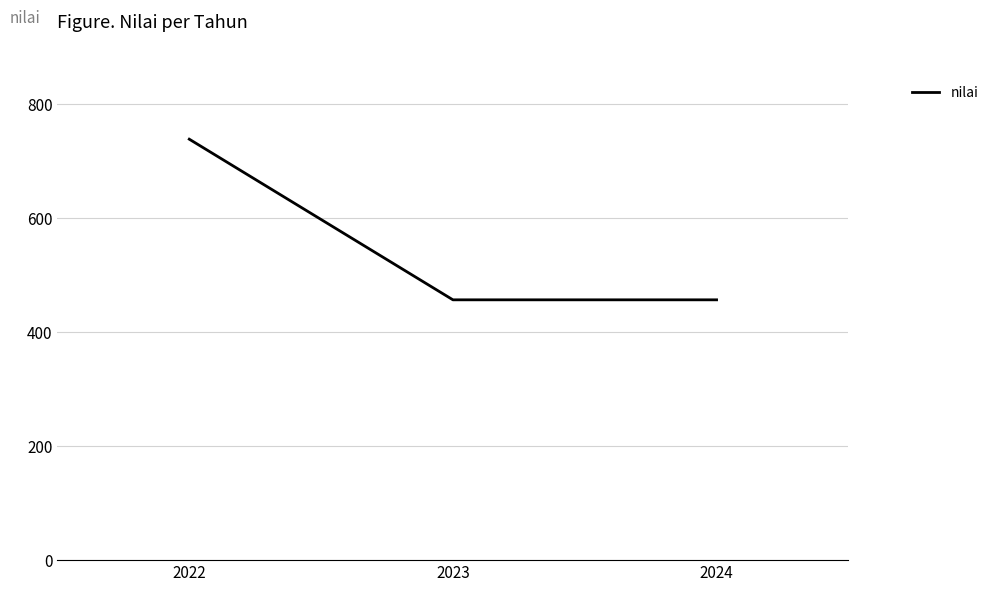

What is the sum of the values at 2023 and 2022?

1196